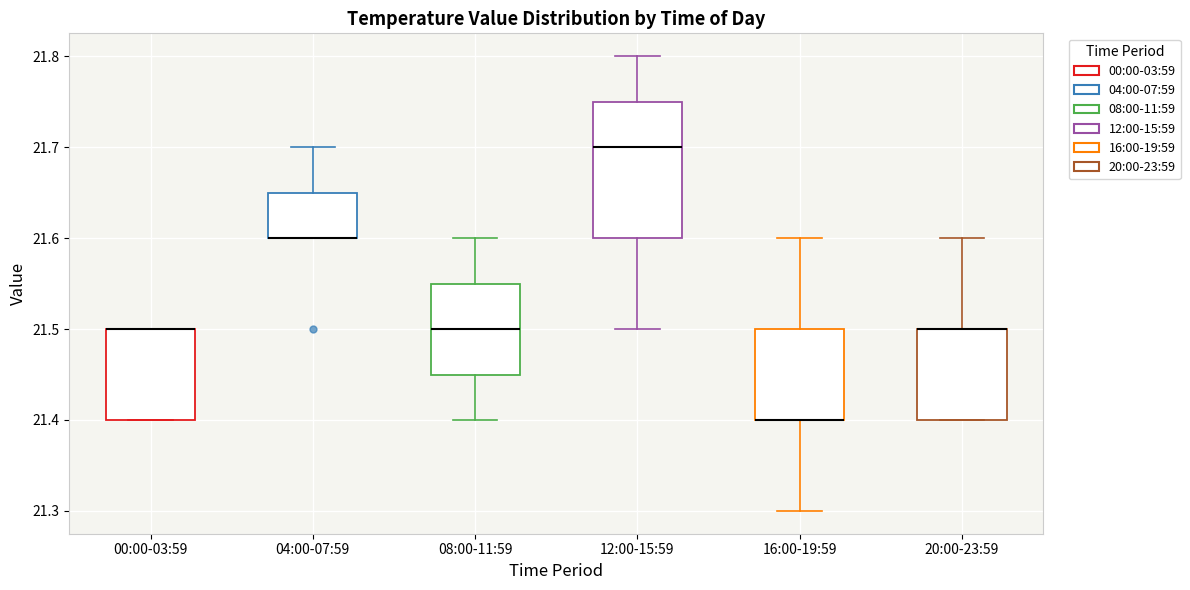

Where is the lower edge of the box for 08:00-11:59 on the y-axis? The values are not printed on the chart, so give them approximately, as read against the axis.

21.45